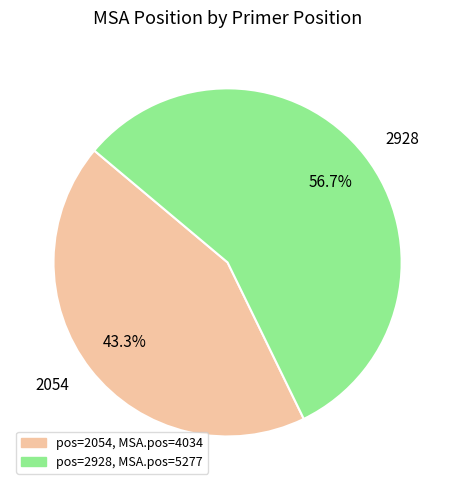

Approximately how many times larger is the value at 2928 compared to 2054?

1.3